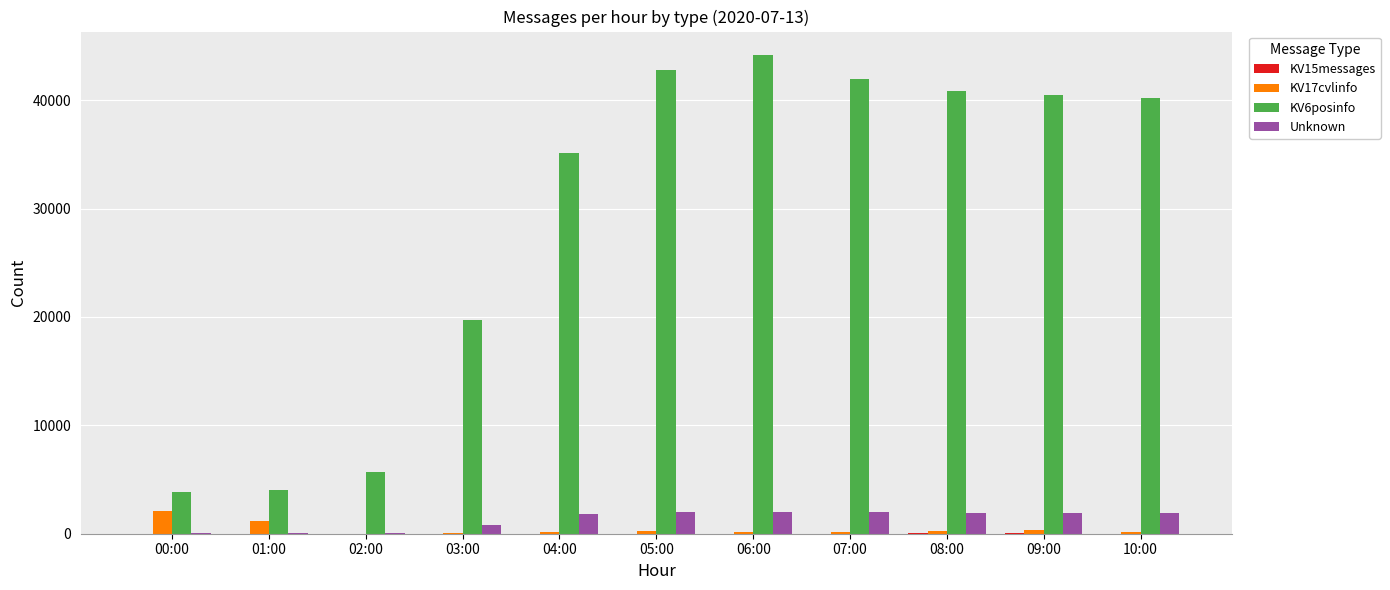

What is the approximate value of KV17cvlinfo at 10:00?

177